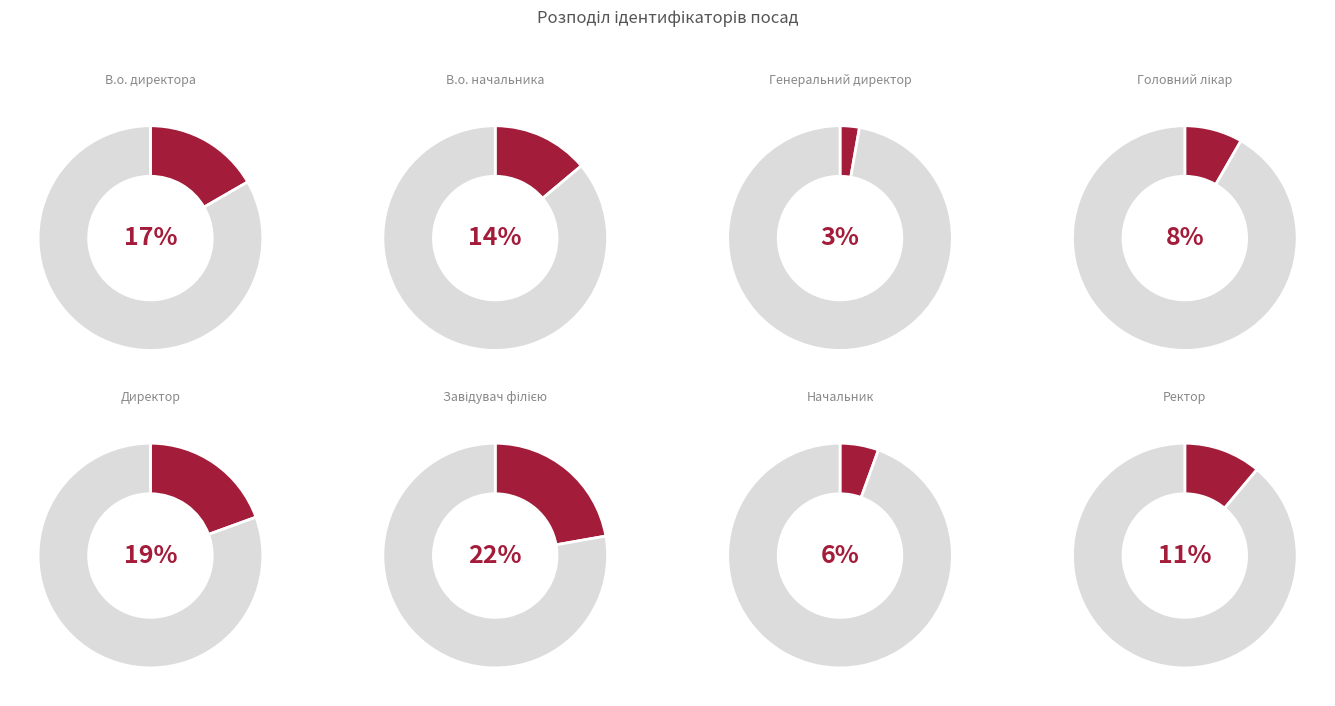

Is there any slice that represents more than half of the pie?

No